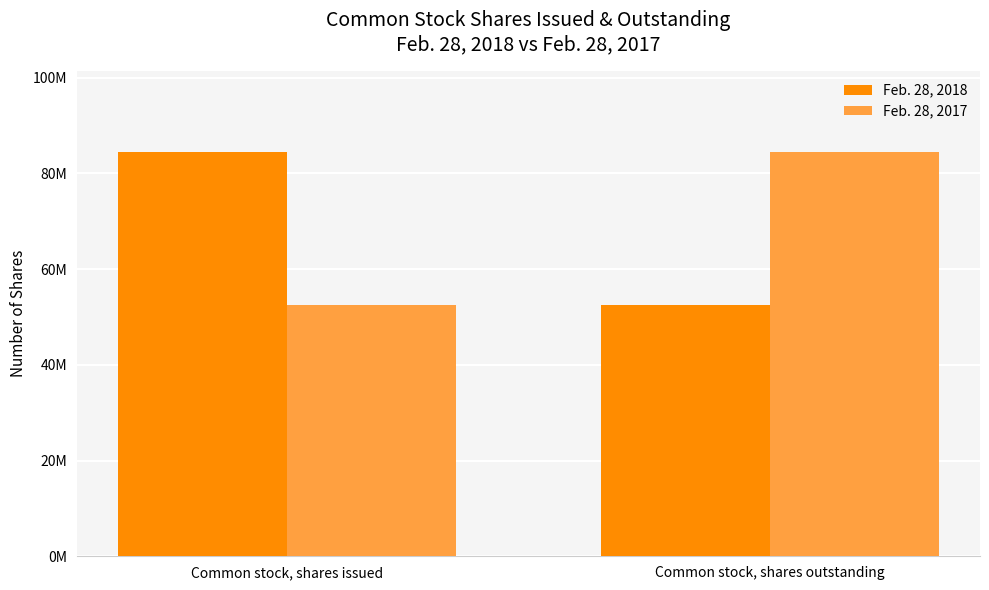

Does the chart contain any negative values?

No